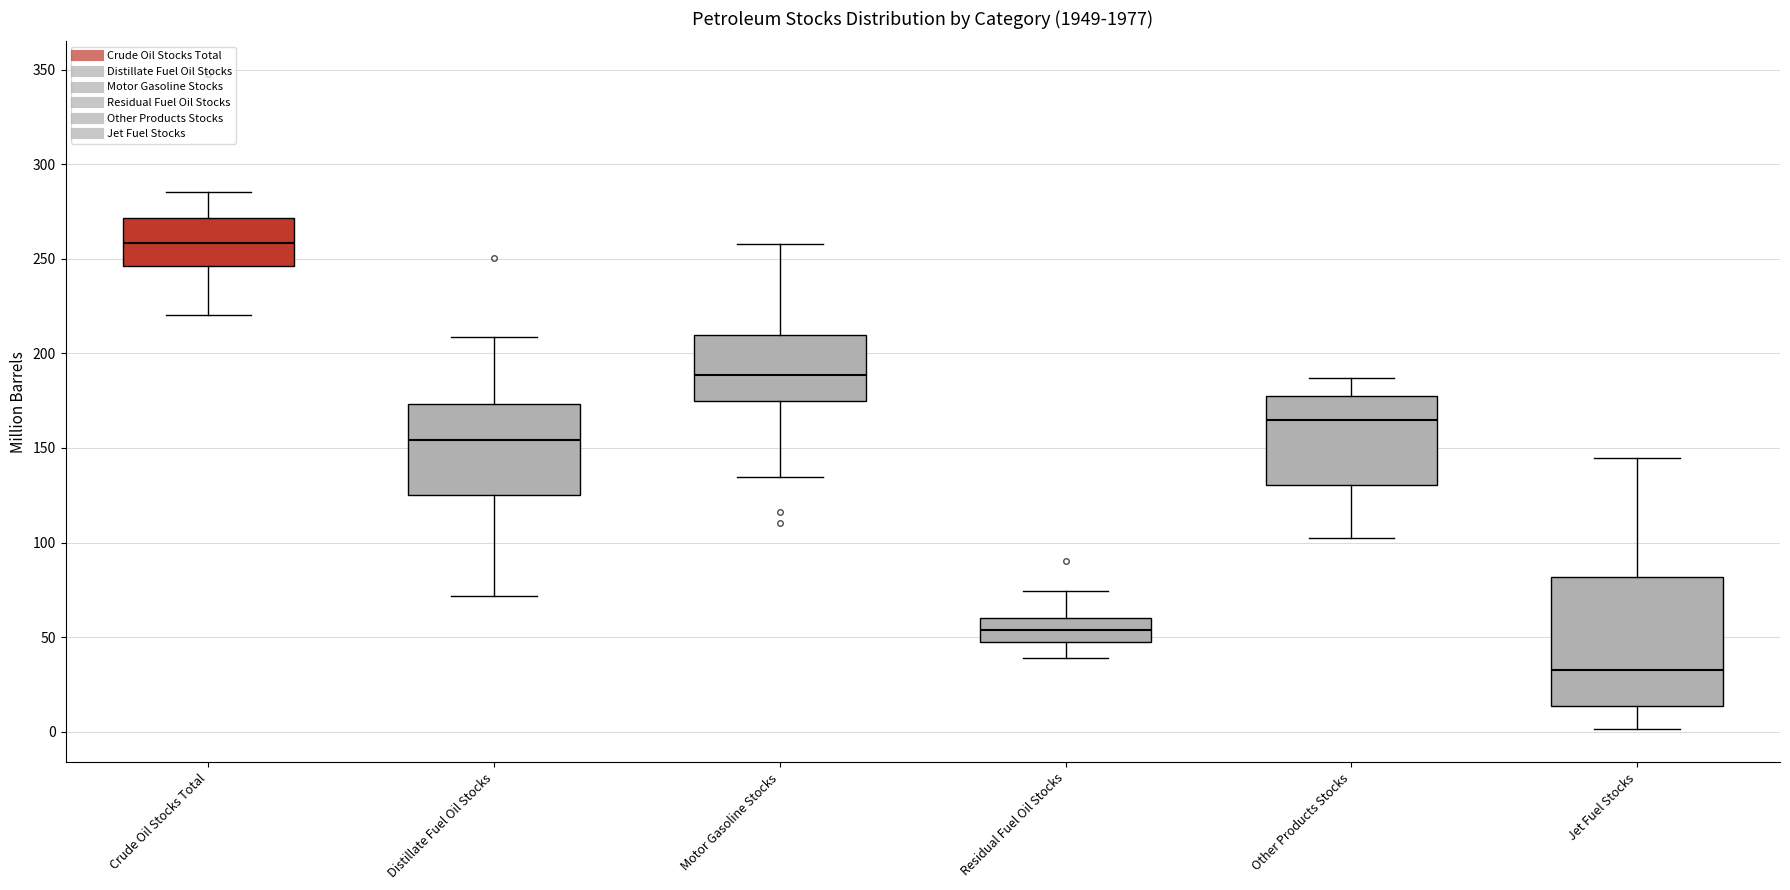

Reading left to right, transcribe this box plot: for each box, give where its median line is, the range the box spans, and where its two whiskers end, as read against the y-axis. The values are not printed on the chart, so give them approximately, as read against the axis.

Crude Oil Stocks Total: median 260, box 245 to 270, whiskers 220 to 285
Distillate Fuel Oil Stocks: median 155, box 125 to 175, whiskers 70 to 210
Motor Gasoline Stocks: median 190, box 175 to 210, whiskers 135 to 260
Residual Fuel Oil Stocks: median 55, box 50 to 60, whiskers 40 to 75
Other Products Stocks: median 165, box 130 to 180, whiskers 105 to 185
Jet Fuel Stocks: median 30, box 15 to 80, whiskers 0 to 145